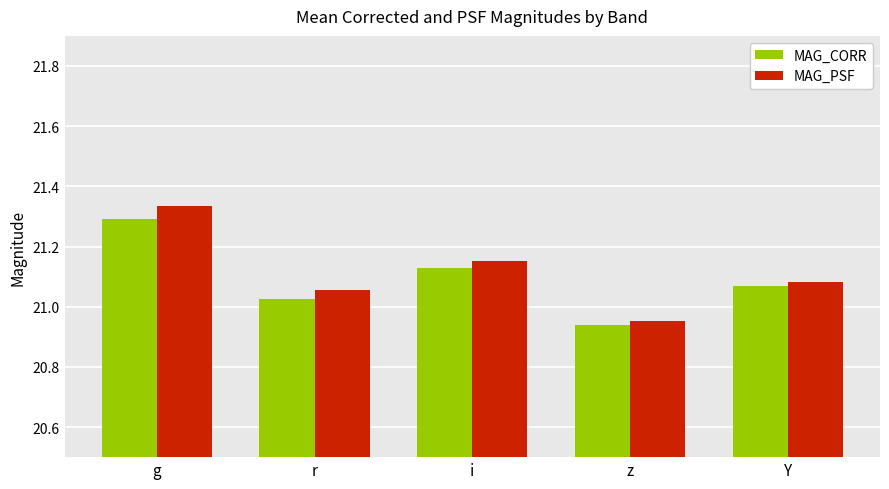

List the series in order of their overall mean, lowest first.

MAG_CORR, MAG_PSF